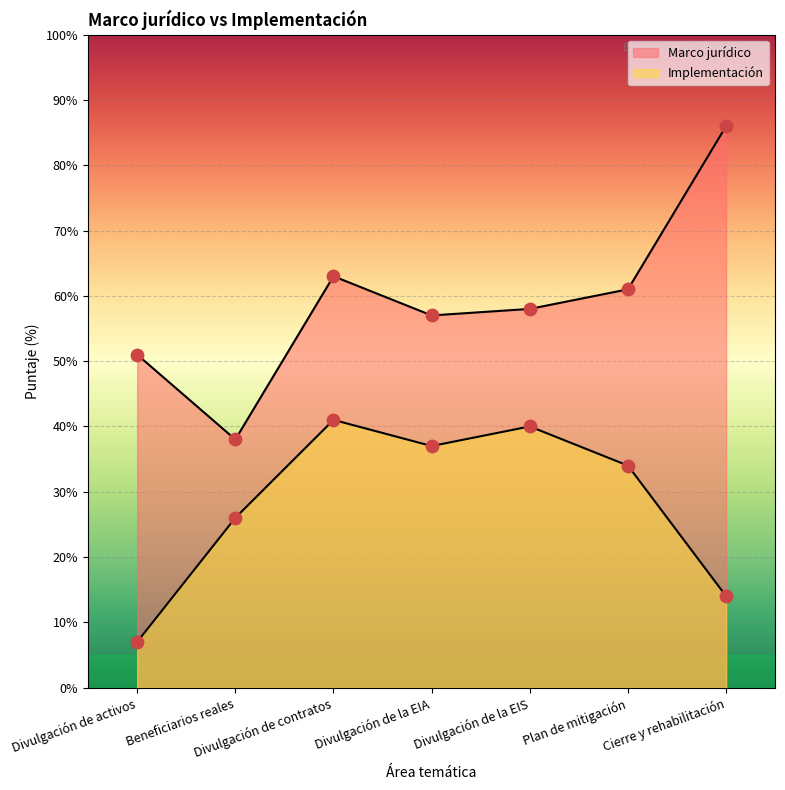

Which series has the largest Y range (max minus min)?

Marco jurídico